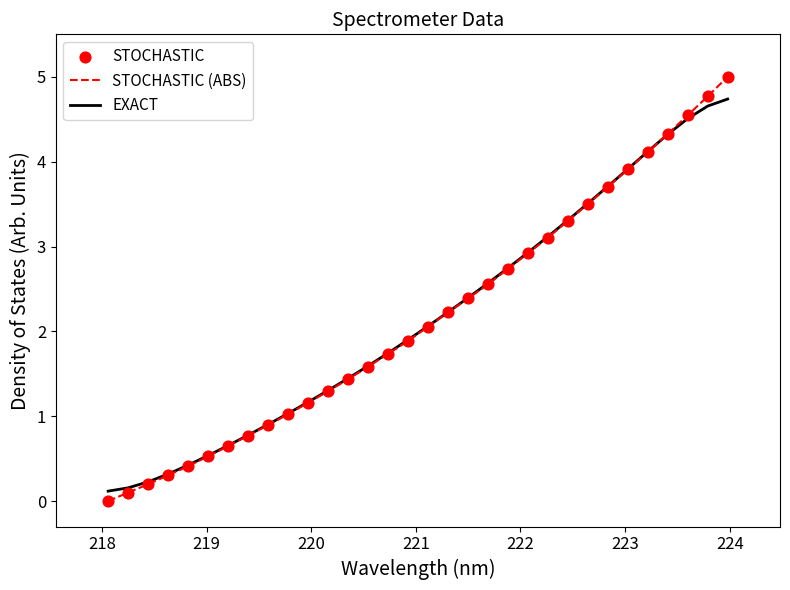

List the series in order of their peak value, highest first.

STOCHASTIC (ABS), EXACT